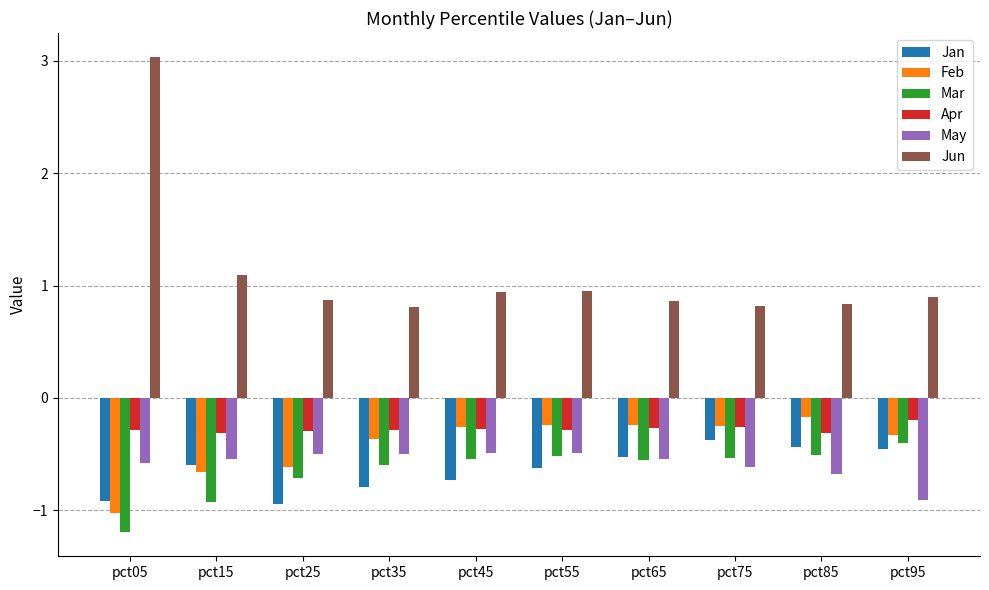

Is it true that May equals -0.5 at pct45?

True